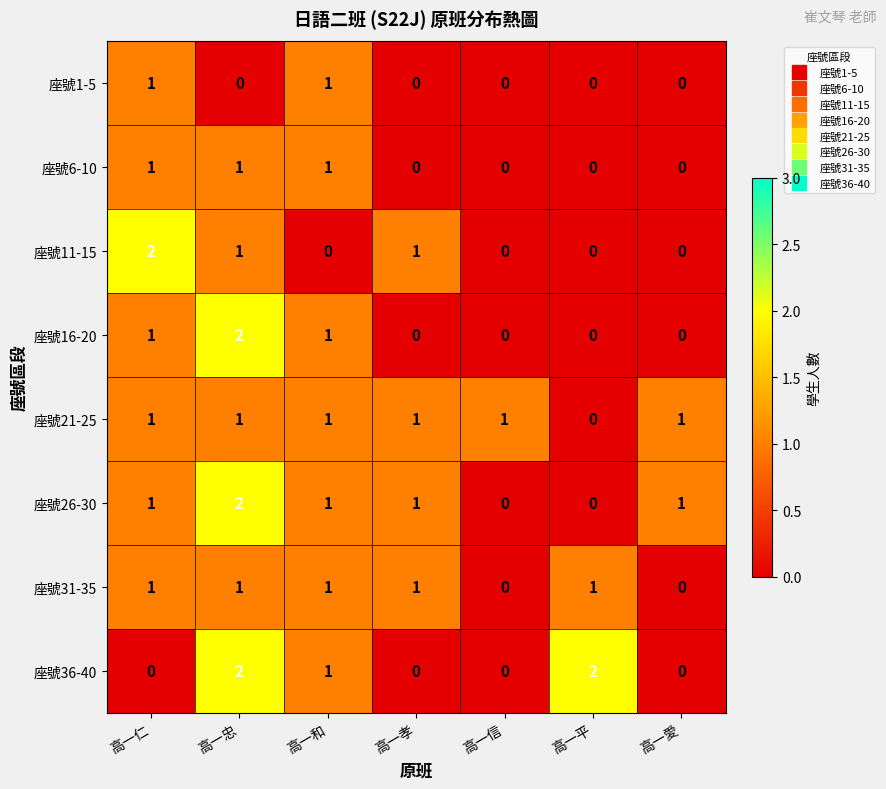

What is the sum of all 座號11-15 values?

4